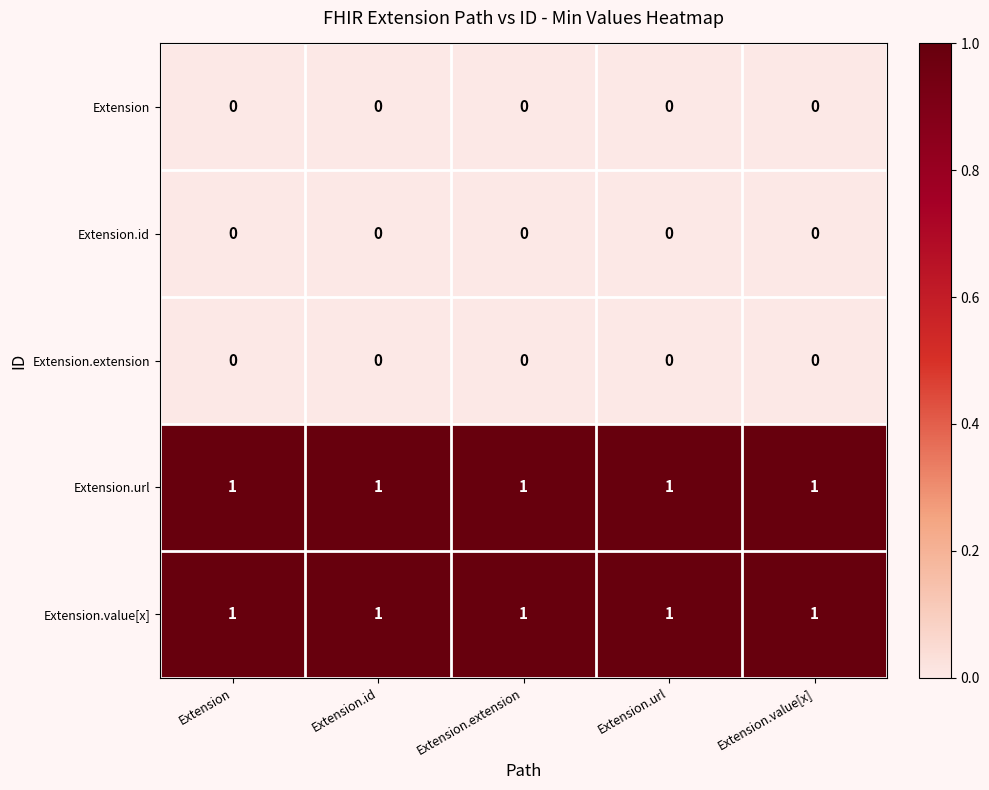

The value of Extension.extension at Extension.id is 0. True or false?

True